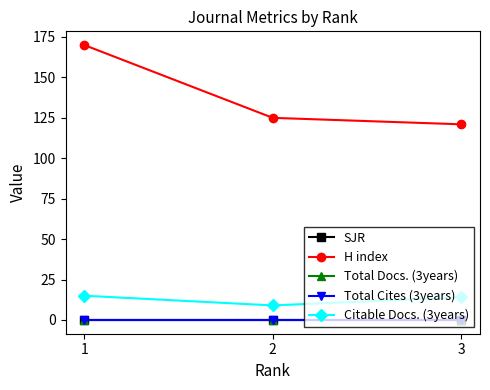

True or false: H index has a value of 249 at 1.

False